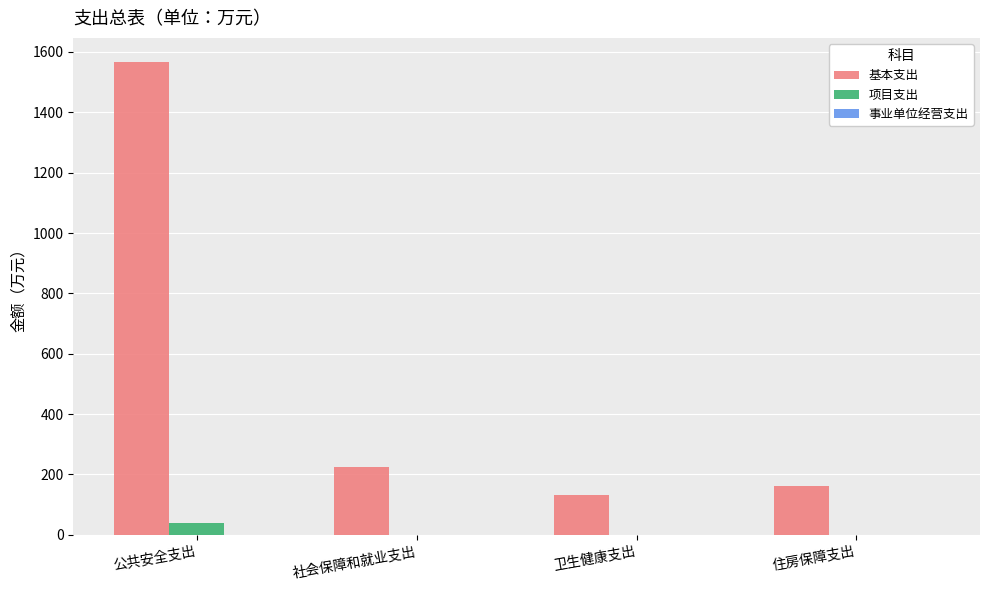

Which category has the highest value in the 项目支出 series?

公共安全支出